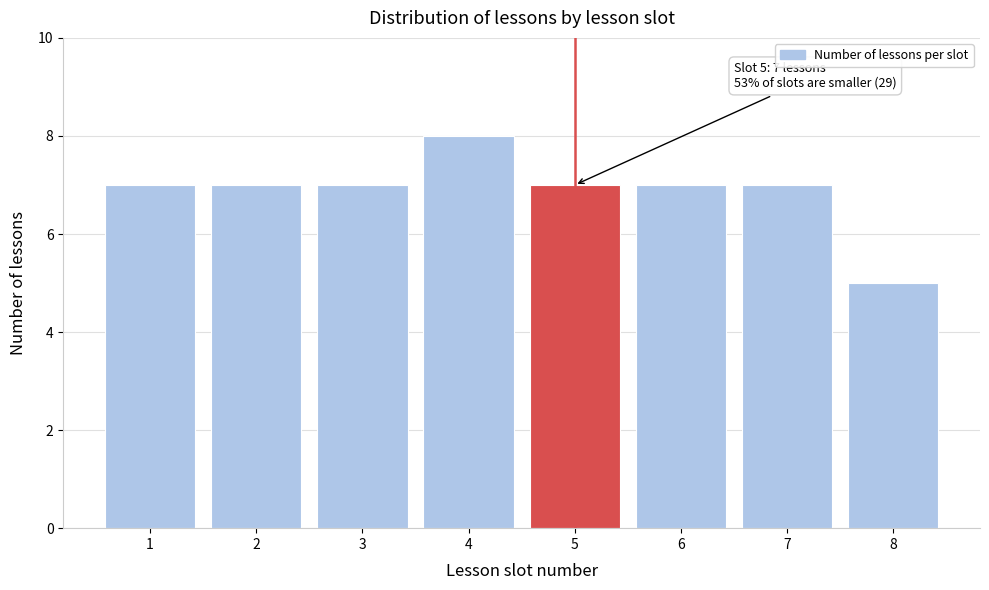

Reading left to right, transcribe all the data shown in this chart.

7	7	7	8	7	7	7	5